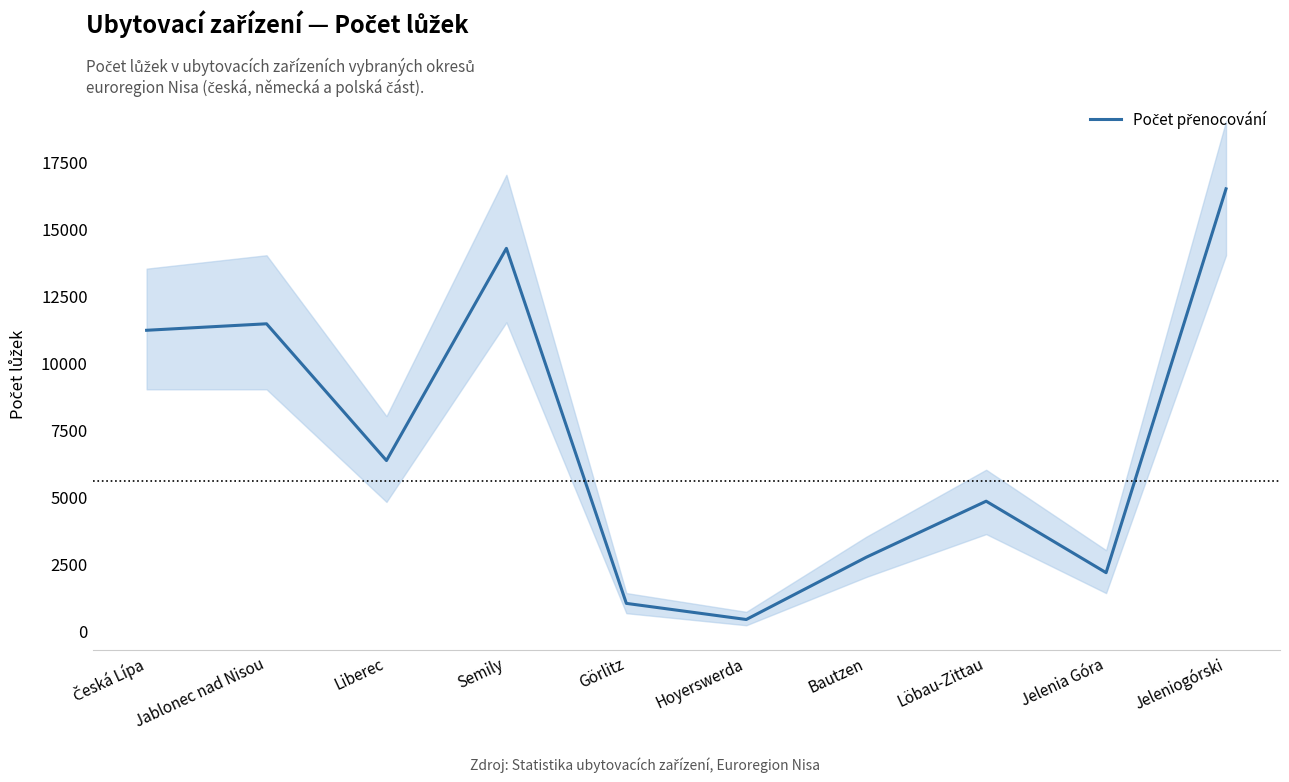

What is the label of the 4th point from the left?

Semily